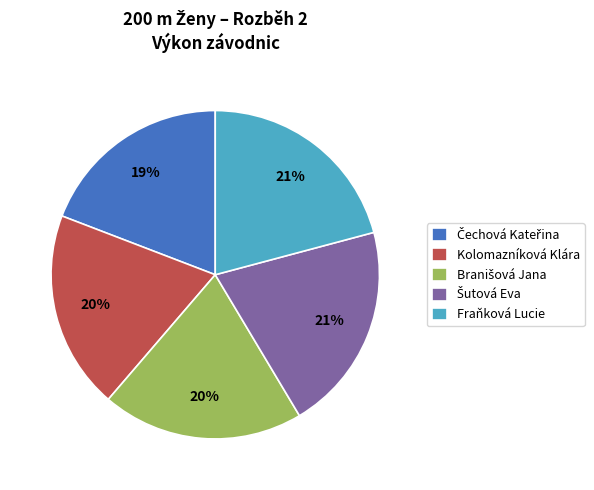

To the nearest percent, what is the average slice percentage?

20%